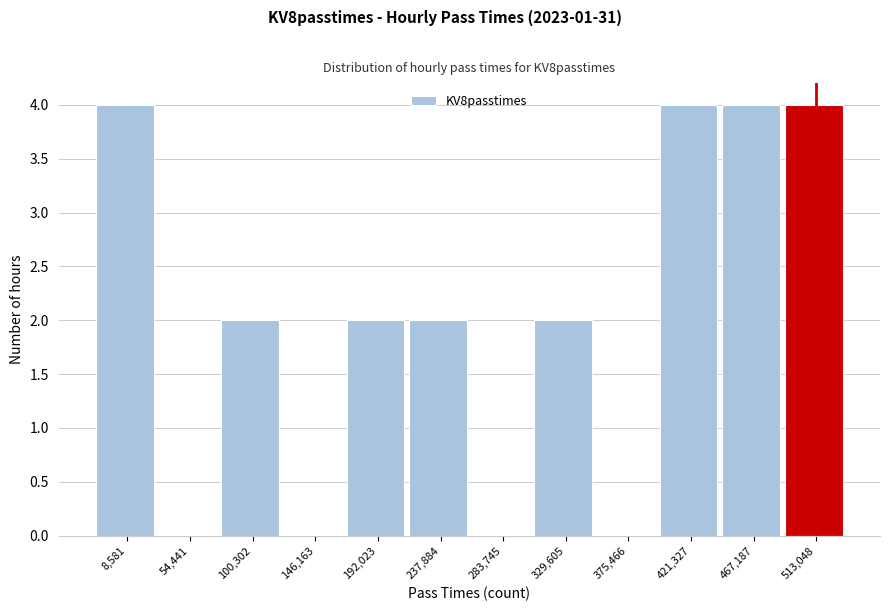

Reading left to right, transcribe all the data shown in this chart.

8,581=4	54,441=0	100,302=2	146,163=0	192,023=2	237,884=2	283,745=0	329,605=2	375,466=0	421,327=4	467,187=4	513,048=4